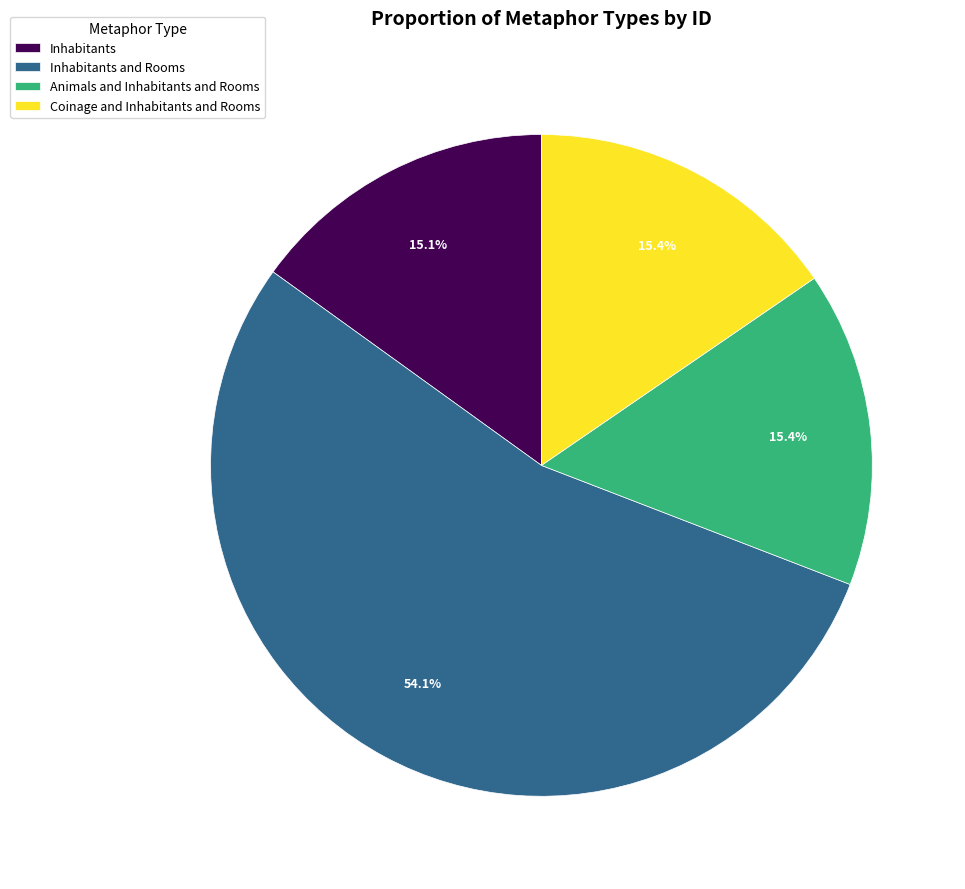

Does Inhabitants and Rooms represent more than half of the total?

Yes